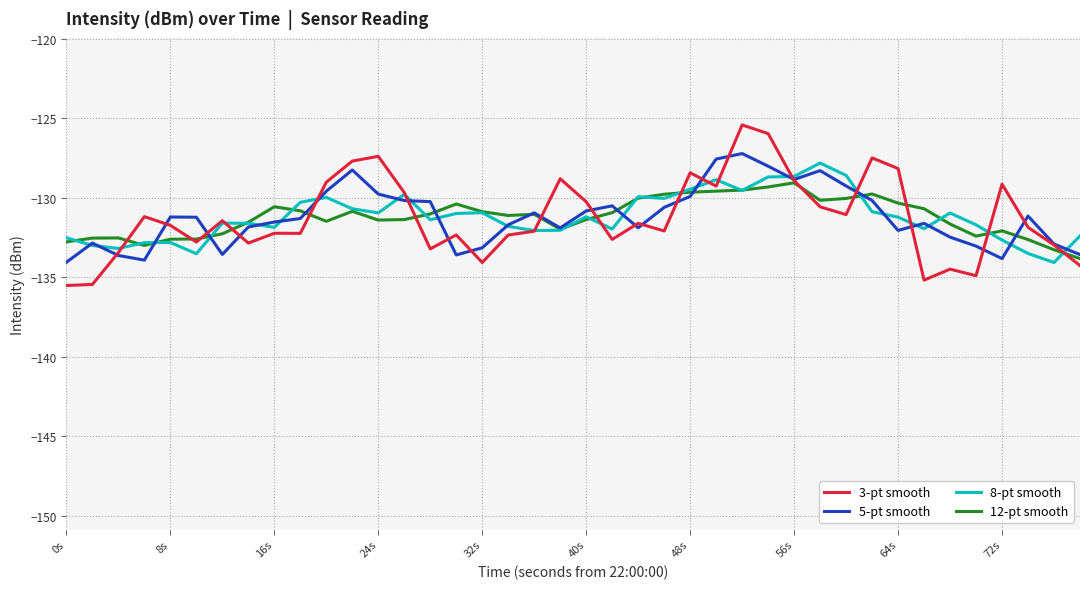

What is the minimum value for 8-pt smooth?

-134.1